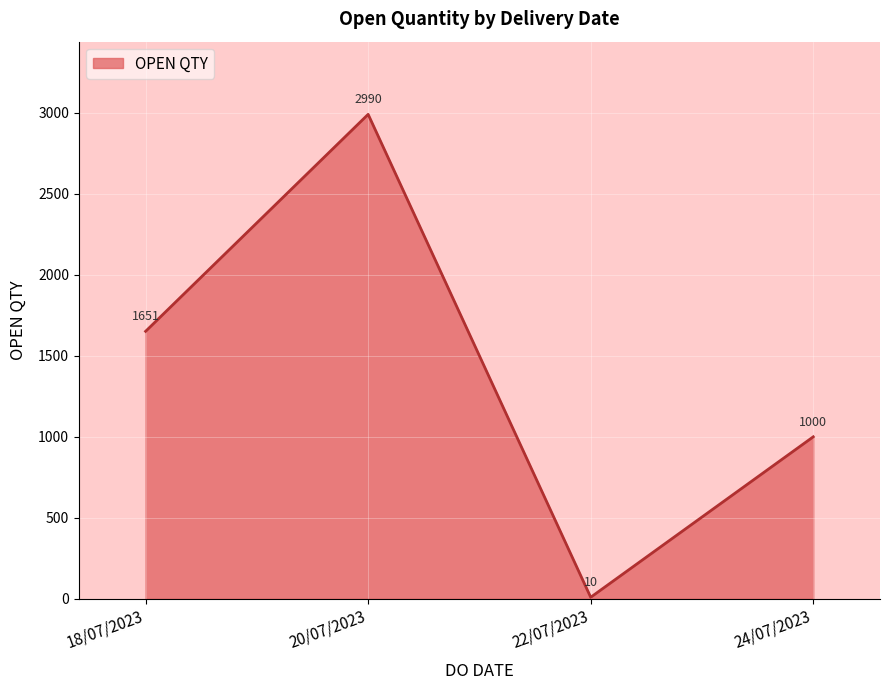

Reading left to right, transcribe all the data shown in this chart.

1651	2990	10	1000